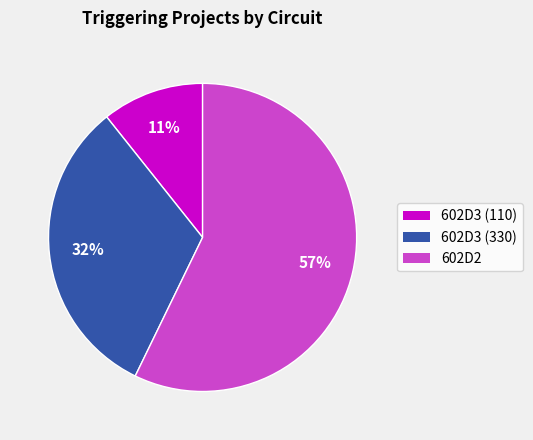

Rank the categories by value from highest to lowest.

602D2, 602D3 (330), 602D3 (110)